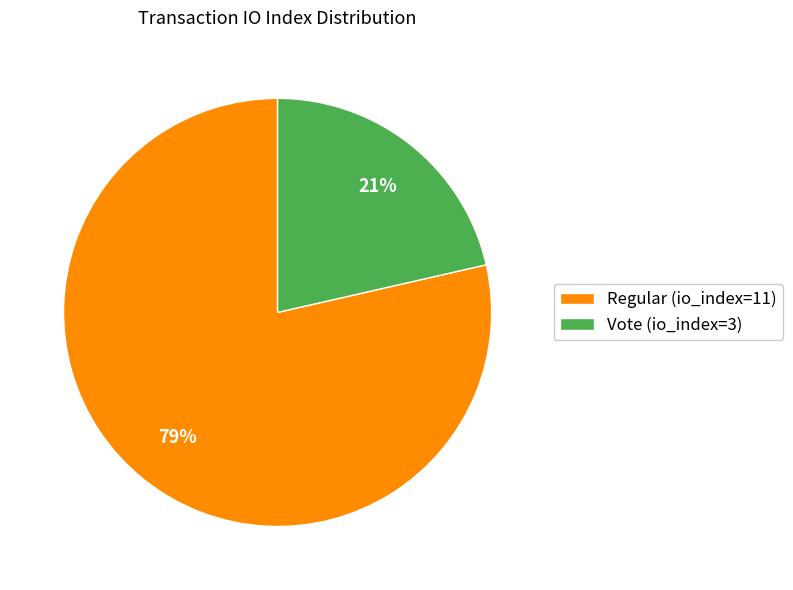

Is Vote (io_index=3) the majority of the pie?

No